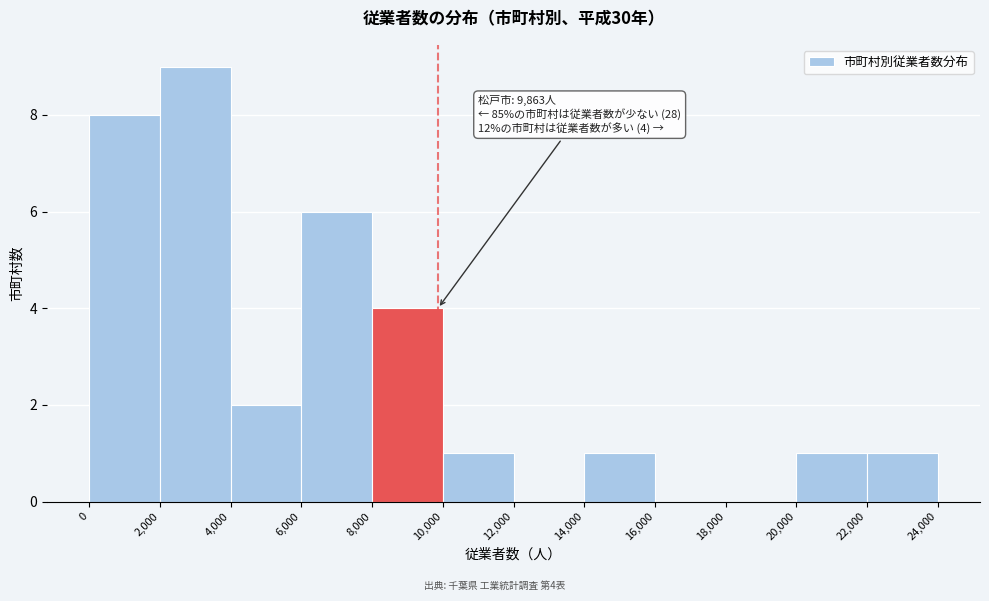

Over which range of the x-axis is the bar tallest?

2,000 to 4,000